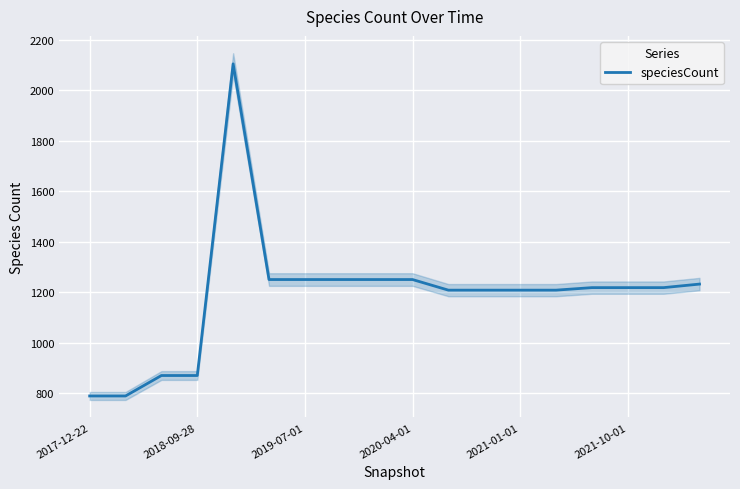

Count the number of categories in the chart.

18